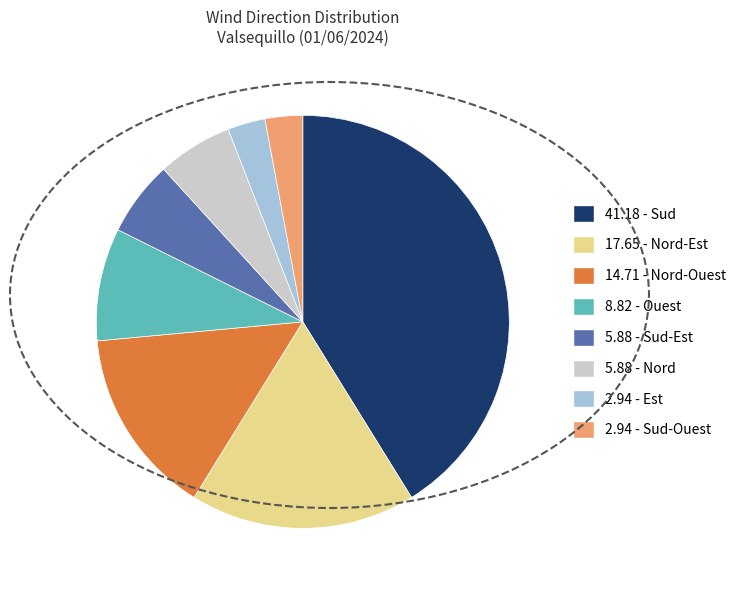

Is there a majority slice in this chart?

No